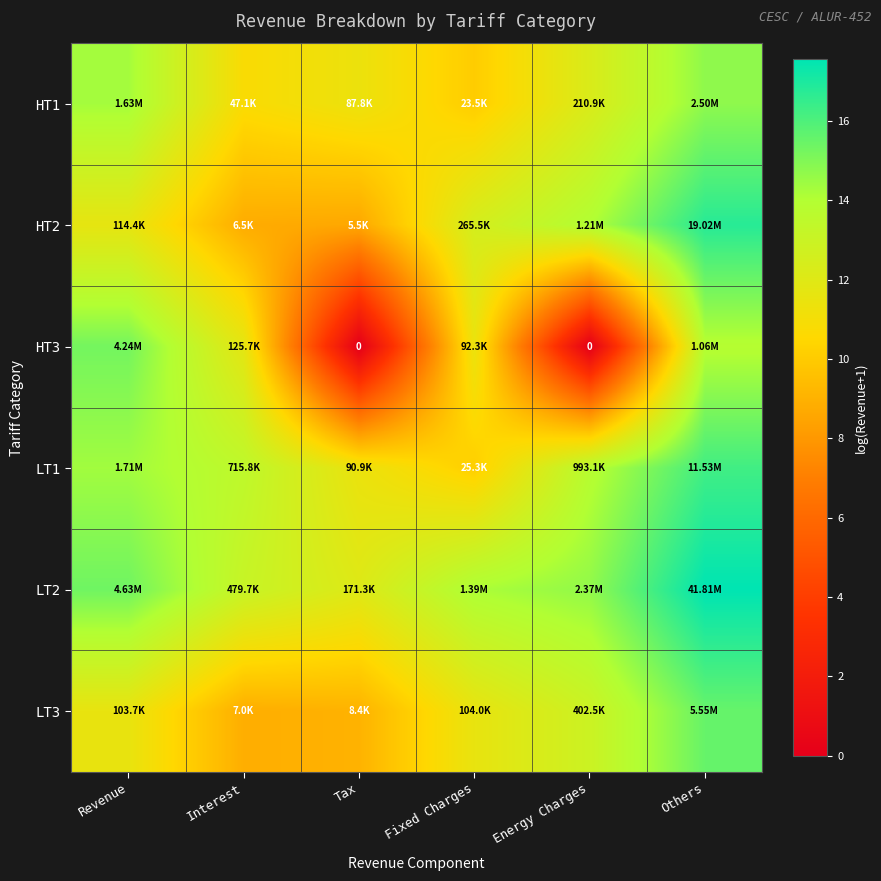

Rank the categories by HT2 value from lowest to highest.

Tax, Interest, Revenue, Fixed Charges, Energy Charges, Others